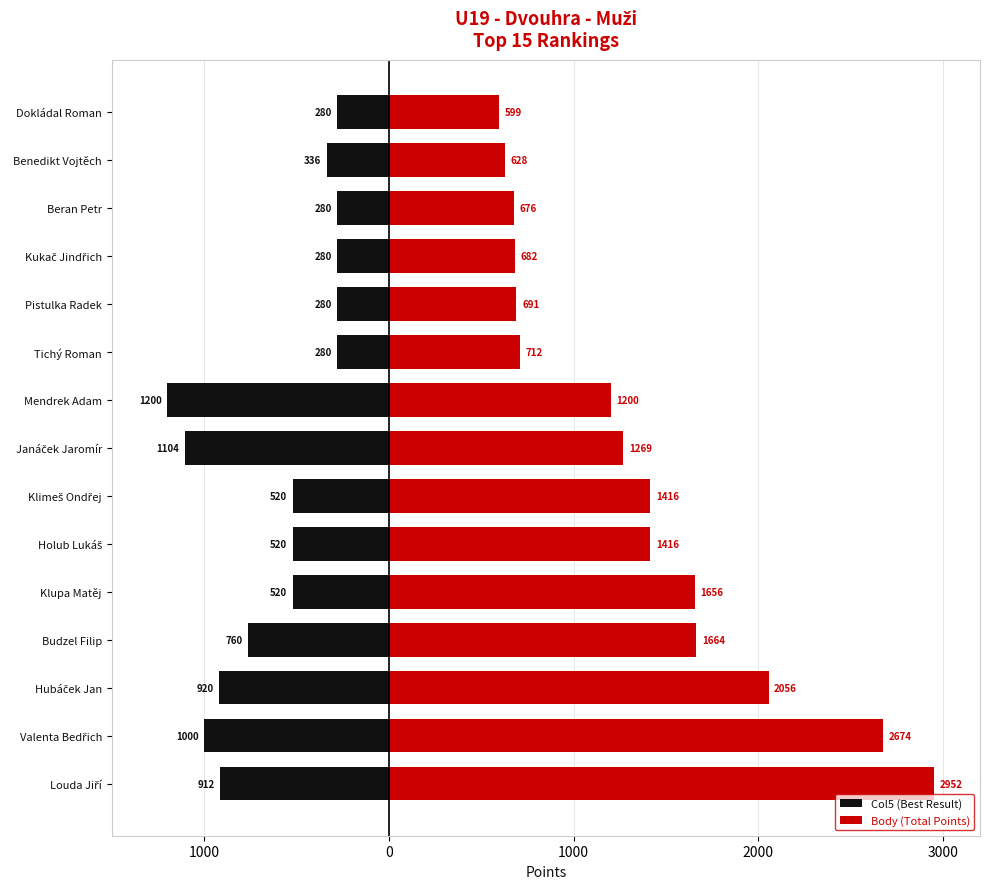

What are all the series names shown in the legend?

Col5 (Best Result), Body (Total Points)